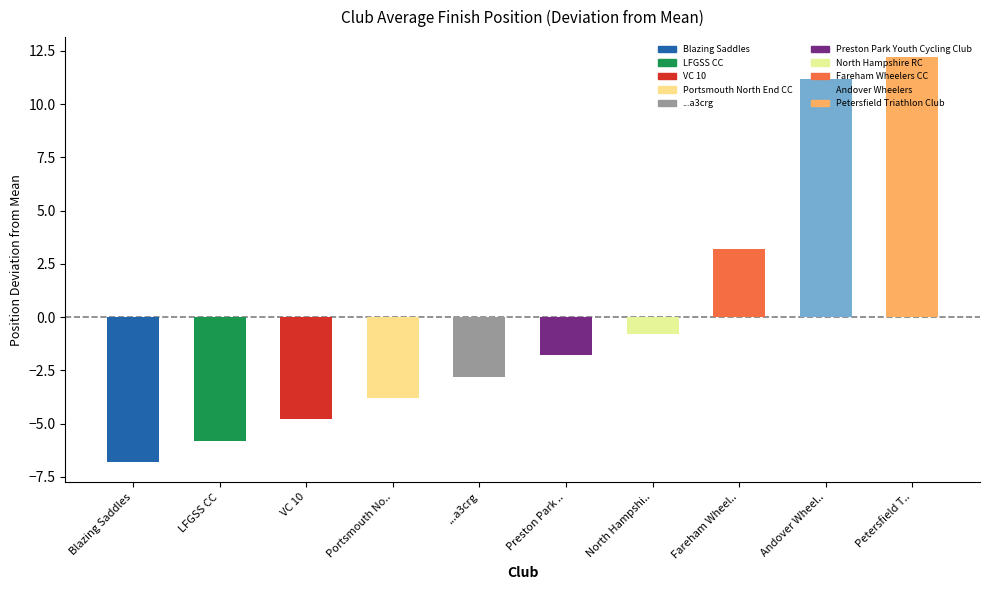

What is the difference between the second highest and second lowest values?

17.0